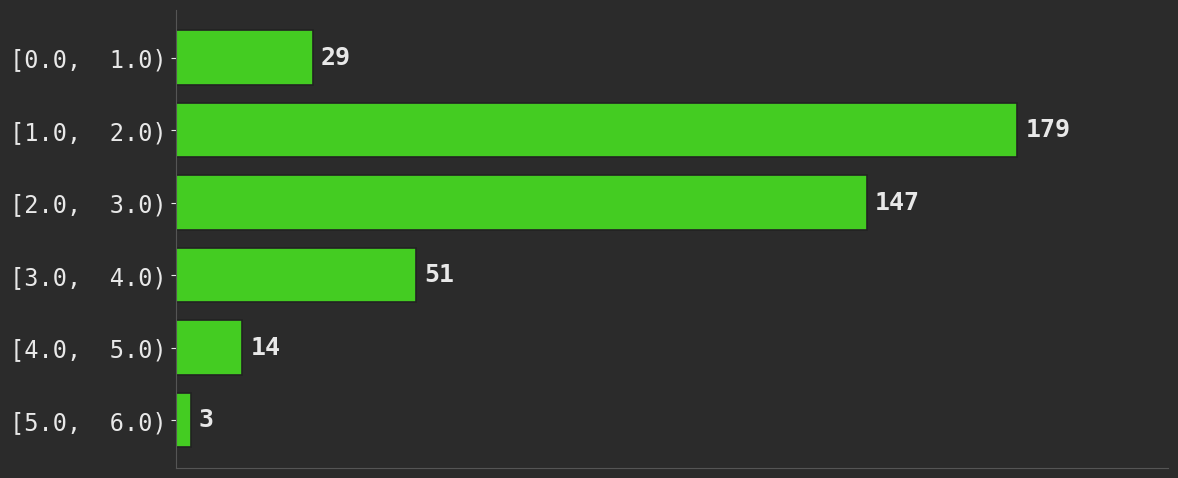

Reading top to bottom, list all the values displayed in this chart.

29	179	147	51	14	3